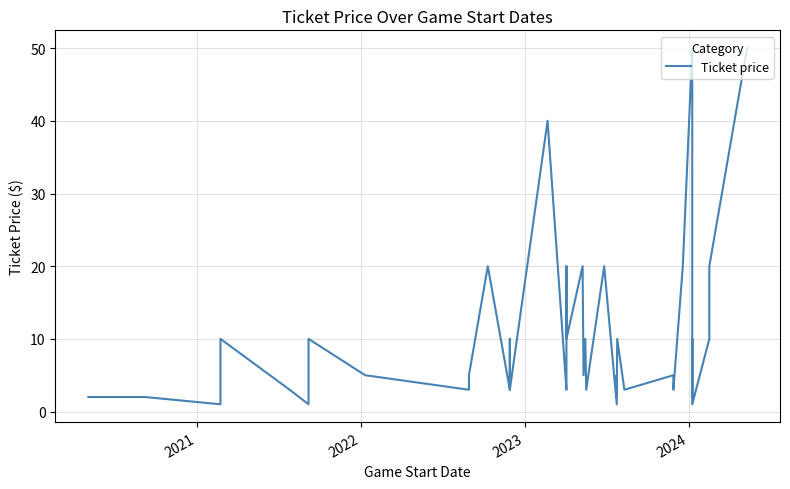

Is this an area chart (filled region under the line)?

No